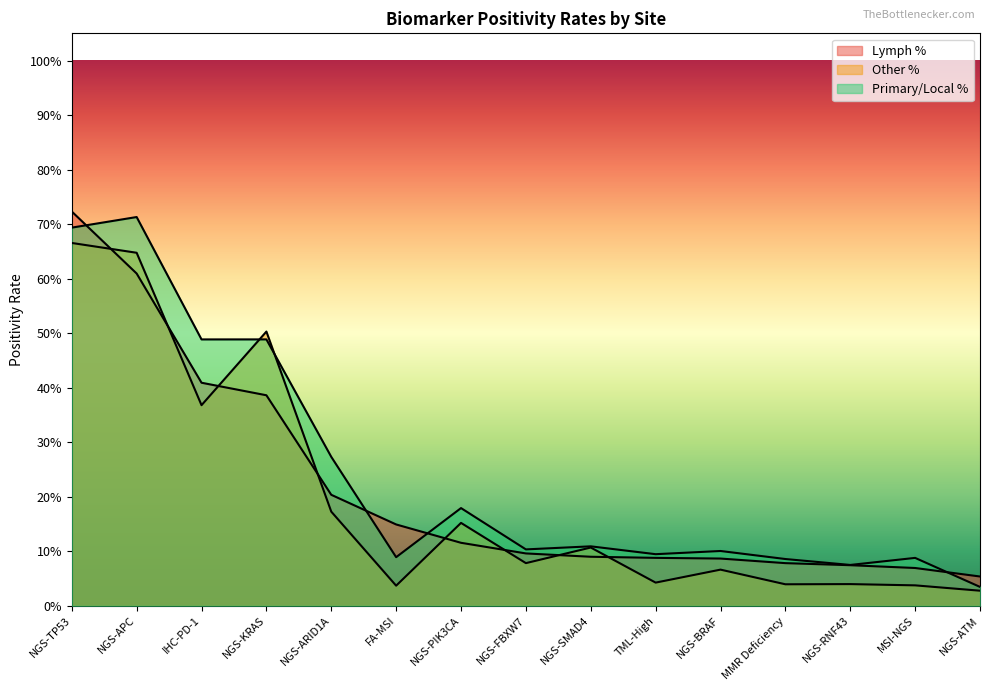

In Other %, how many points are lower than both neighbors (excluding endpoints)?

5